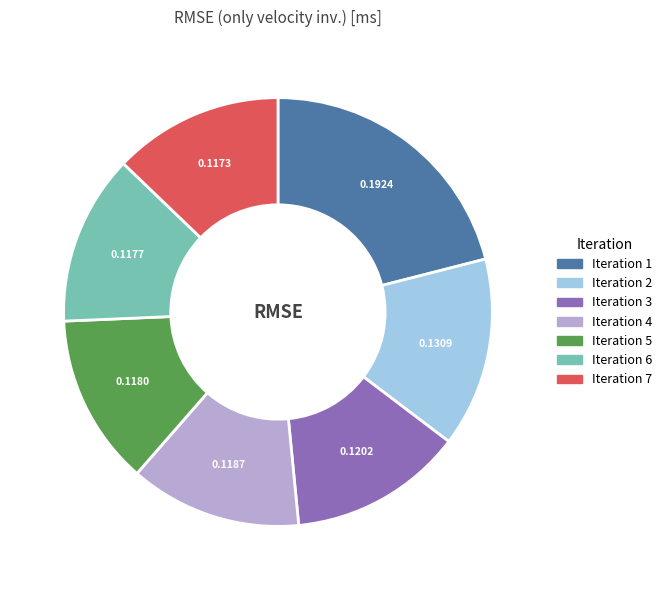

Do Iteration 1 and Iteration 2 together represent more than half of the pie?

No